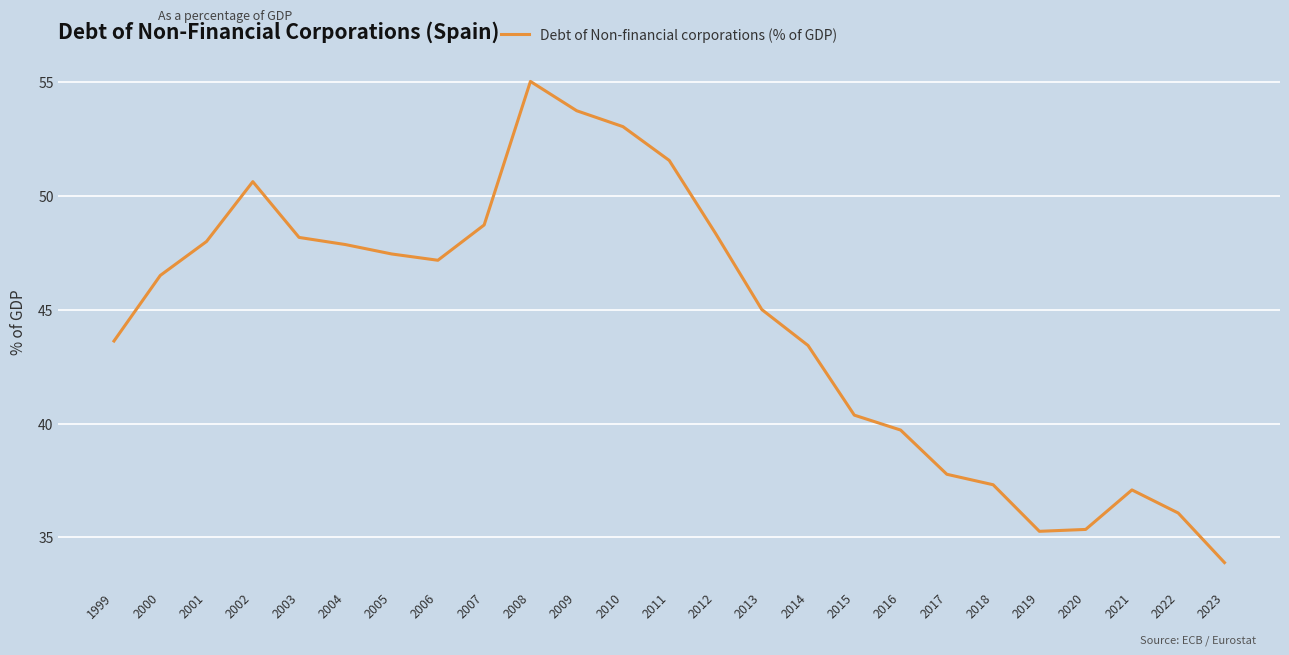

At which label does the data first exceed 46?

2000